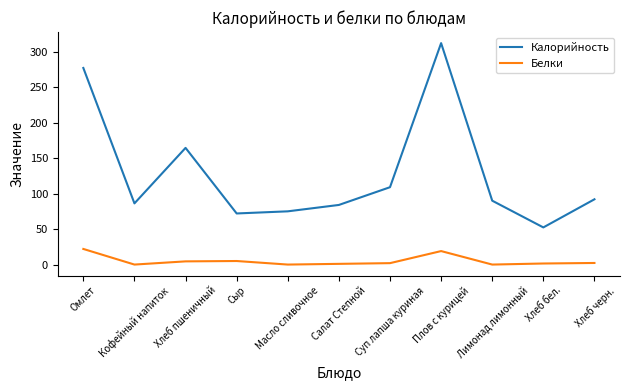

Does the chart have visible grid lines?

No